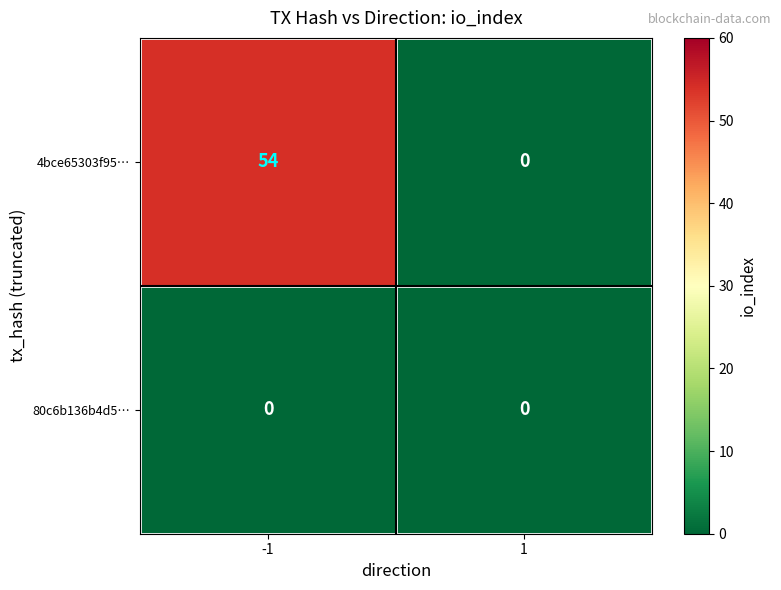

Reading left to right, transcribe all the data shown in this chart.

4bce65303f95…: -1=54	1=0
80c6b136b4d5…: -1=0	1=0